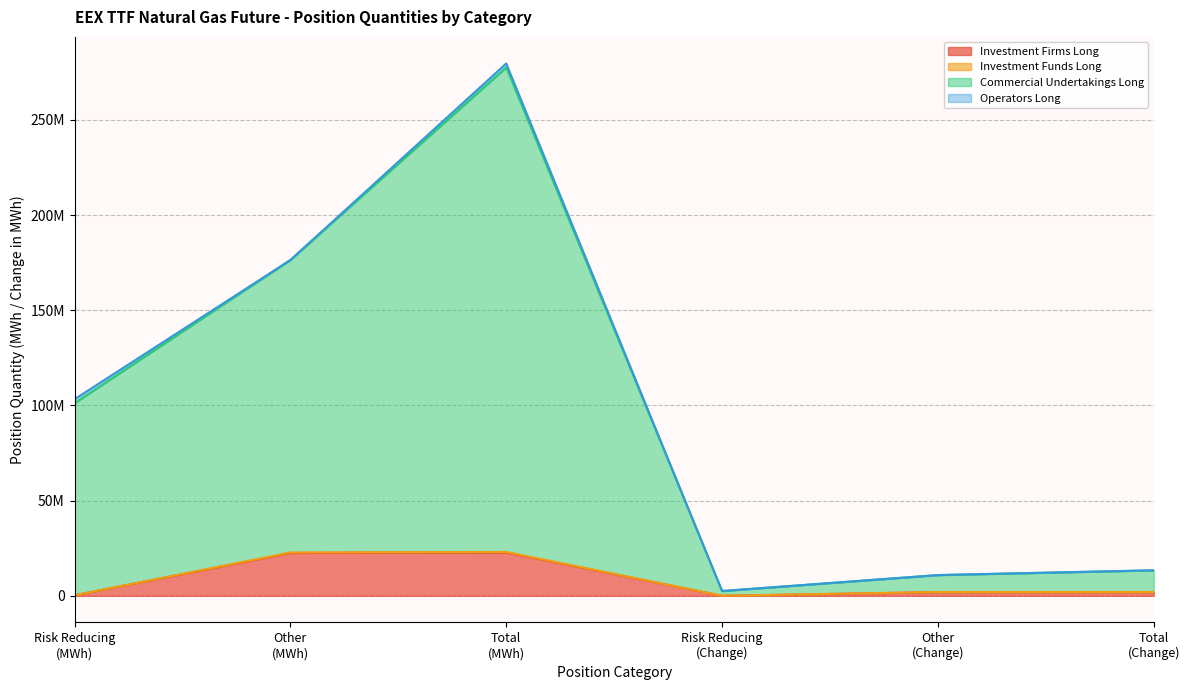

At how many categories does at least one series exceed 127959209?

2